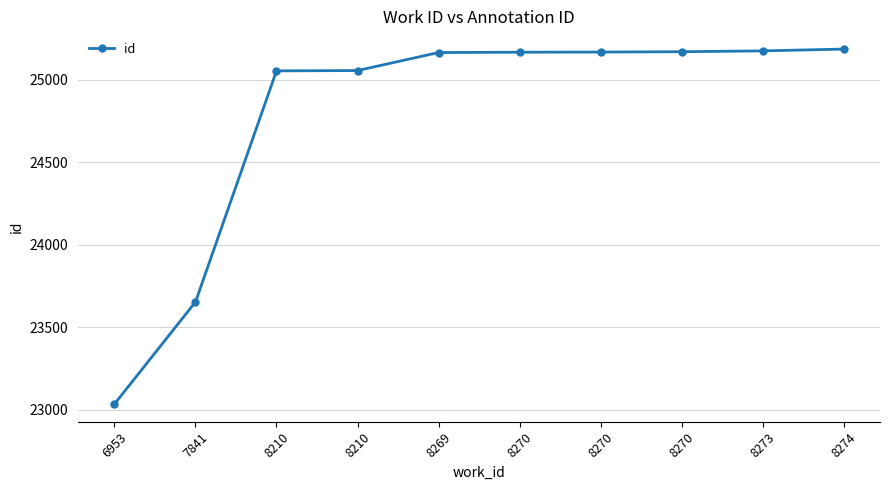

Reading right to left, extract all data points from this chart.

8274=25185	8273=25174	8270=25169	8270=25167	8270=25166	8269=25164	8210=25055	8210=25053	7841=23654	6953=23036